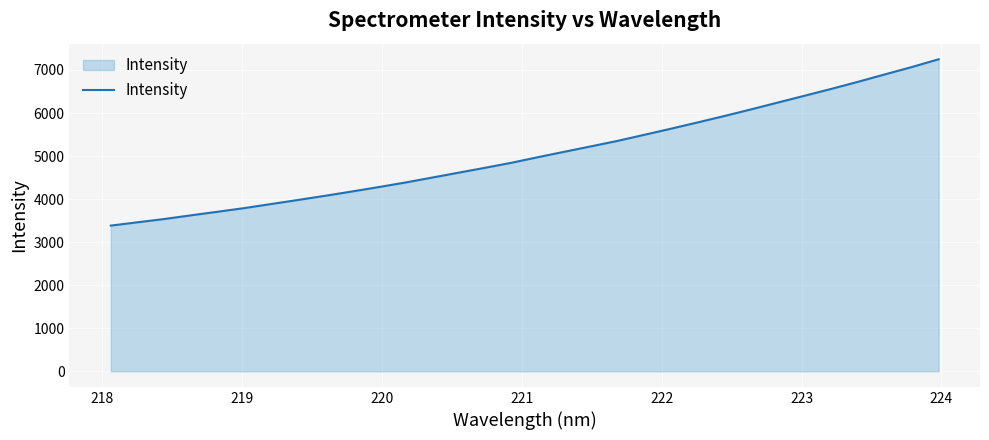

What is the smallest value displayed?

3384.4